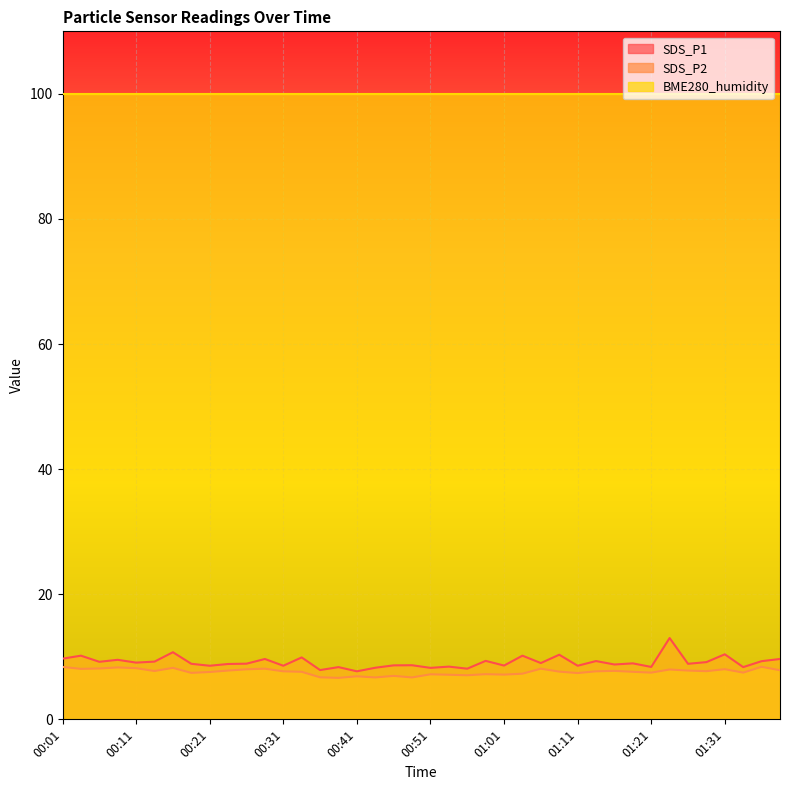

True or false: SDS_P2 has a value of 7.5 at 01:21.

True